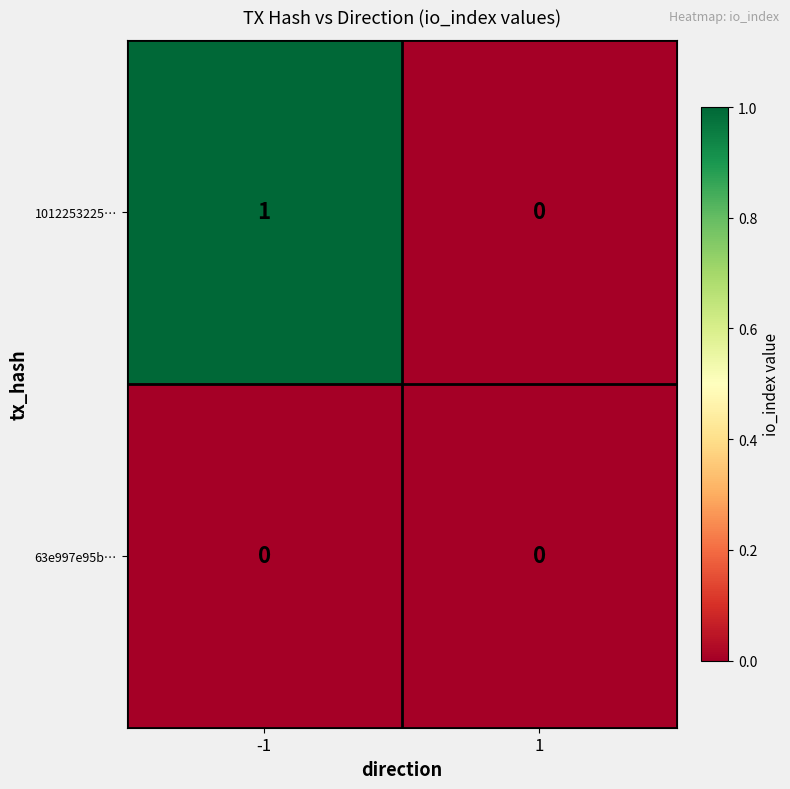

Rank the series at -1 from highest to lowest value.

1012253225…, 63e997e95b…